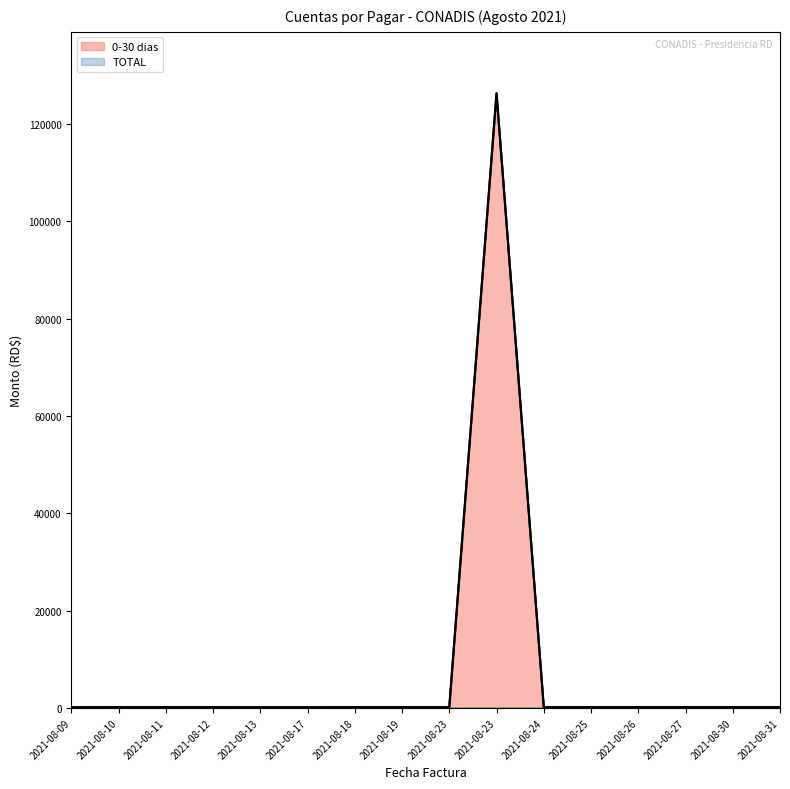

What is the difference between the second highest and minimum values in the TOTAL series?

30.0